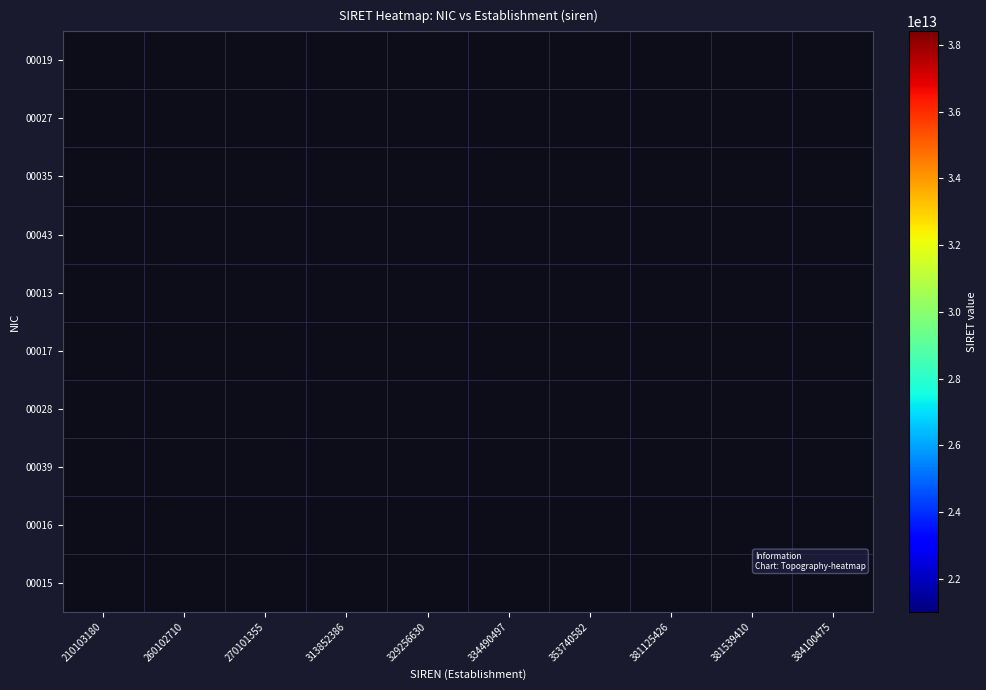

List the series in order of their overall mean, lowest first.

00019, 00027, 00035, 00043, 00013, 00017, 00028, 00039, 00016, 00015